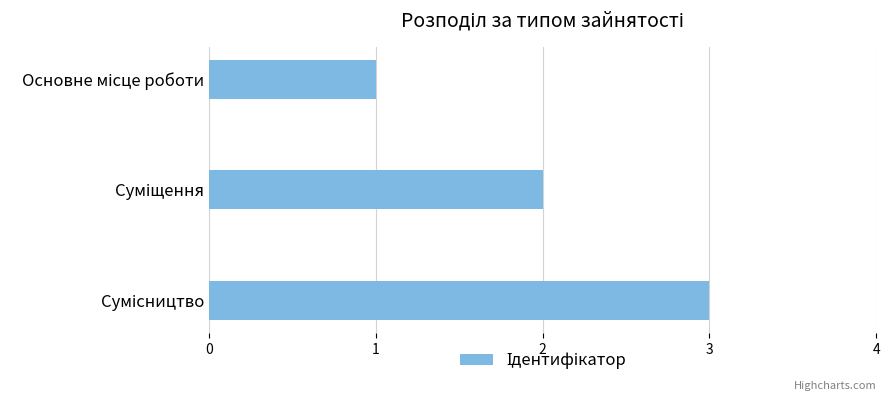

Count the values in the range 1 to 3.

3